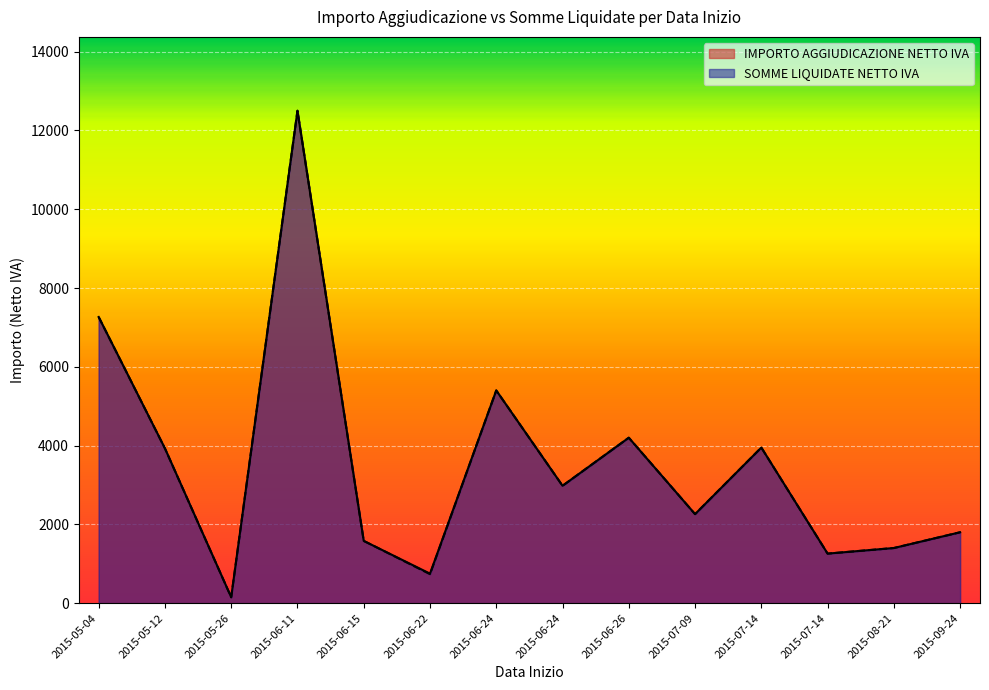

Is the value of SOMME LIQUIDATE NETTO IVA at 2015-06-26 greater than the value of IMPORTO AGGIUDICAZIONE NETTO IVA at 2015-06-15?

Yes